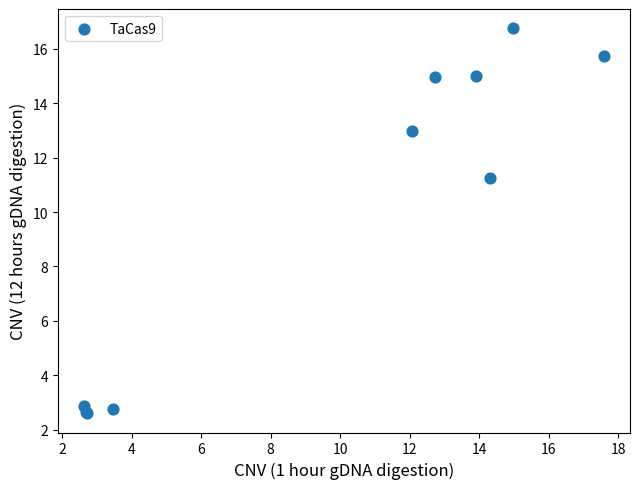

What Y value in the scatter plot is closest to 9?

11.2